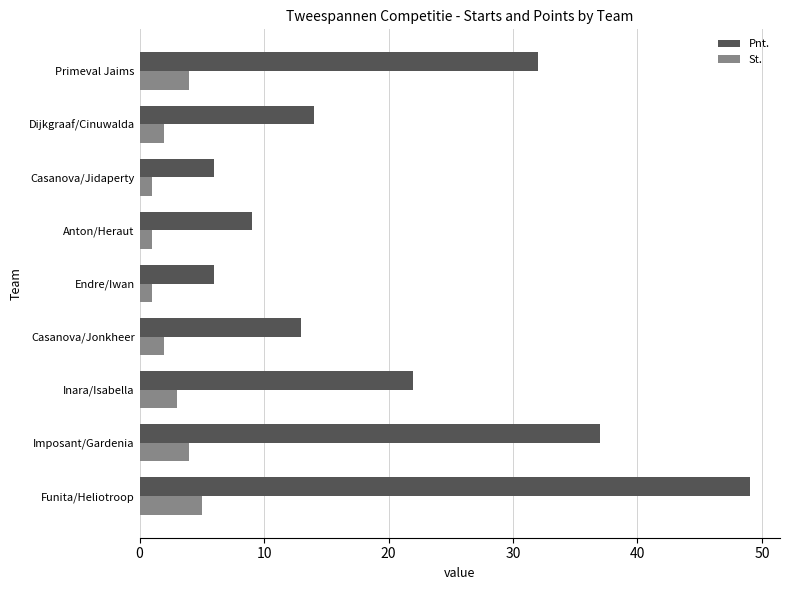

What is the difference between the highest and lowest values at Inara/Isabella?

19